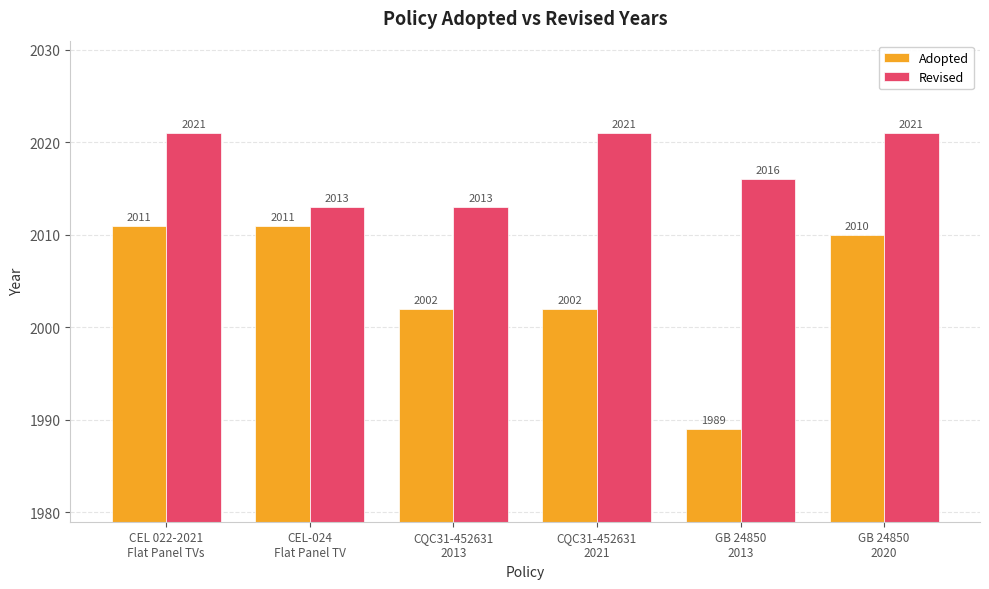

What is the spread (max minus min) of values at CQC31-452631
2013?

11